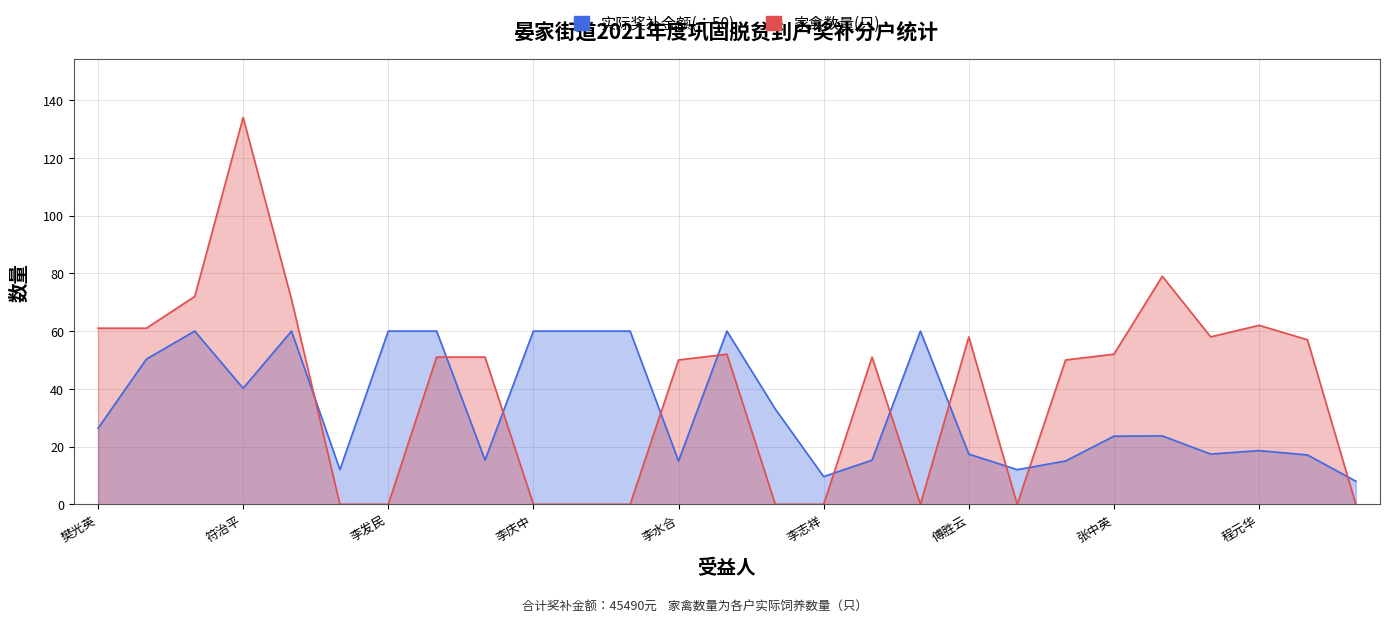

Which series changed the most between 12 and 20?

实际奖补金额(÷50)